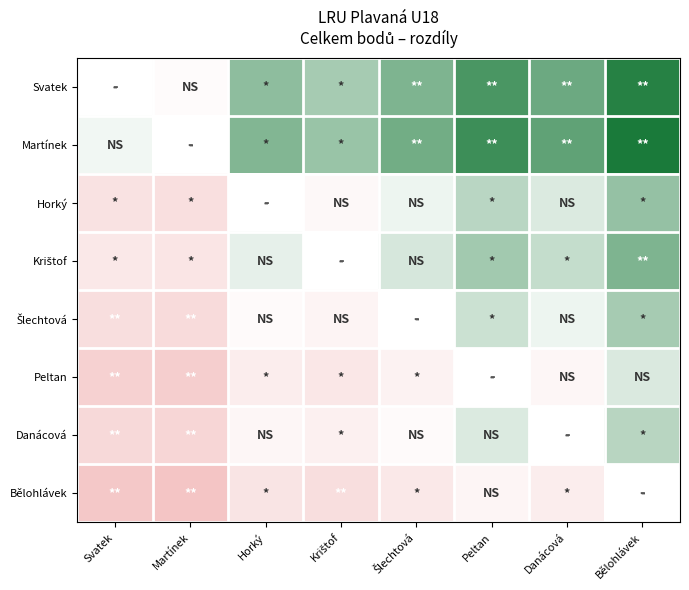

What is the difference between the highest and lowest values at Šlechtová?

146.0